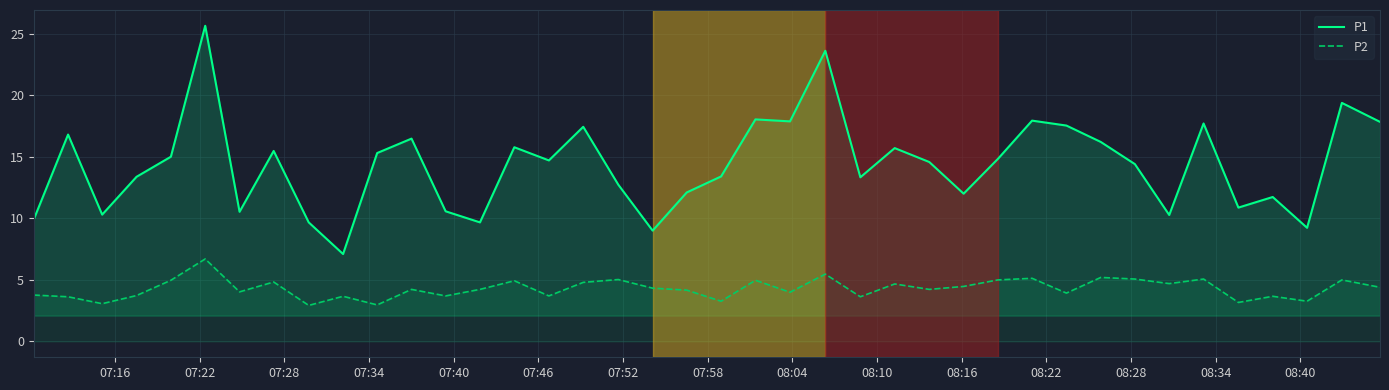

List the series in order of their peak value, lowest first.

P2, P1